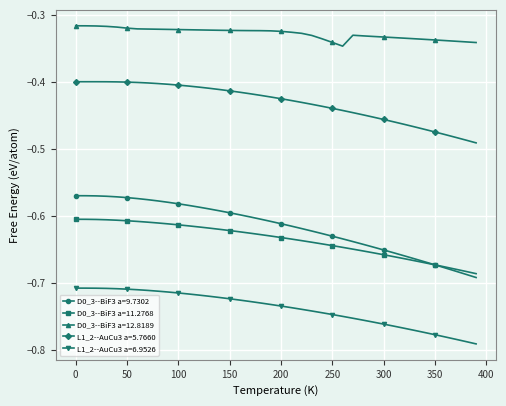

True or false: D0_3--BiF3 a=9.7302 and L1_2--AuCu3 a=6.9526 intersect in this chart.

False